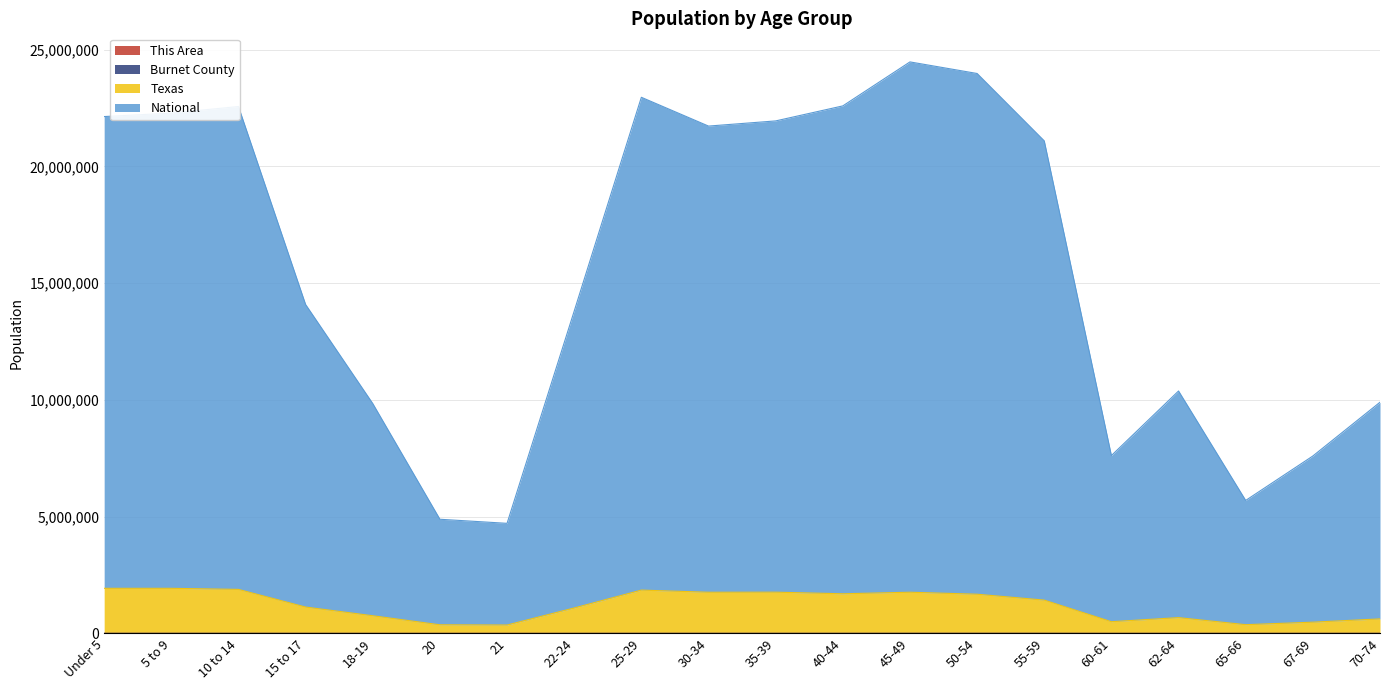

What are all the series names shown in the legend?

This Area, Burnet County, Texas, National